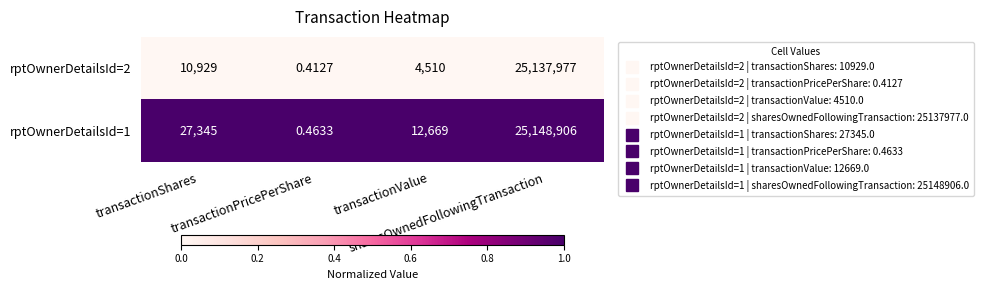

Reading right to left, extract all data points from this chart.

rptOwnerDetailsId=2: sharesOwnedFollowingTransaction=25137977	transactionValue=4510	transactionPricePerShare=0	transactionShares=10929
rptOwnerDetailsId=1: sharesOwnedFollowingTransaction=25148906	transactionValue=12669	transactionPricePerShare=0	transactionShares=27345